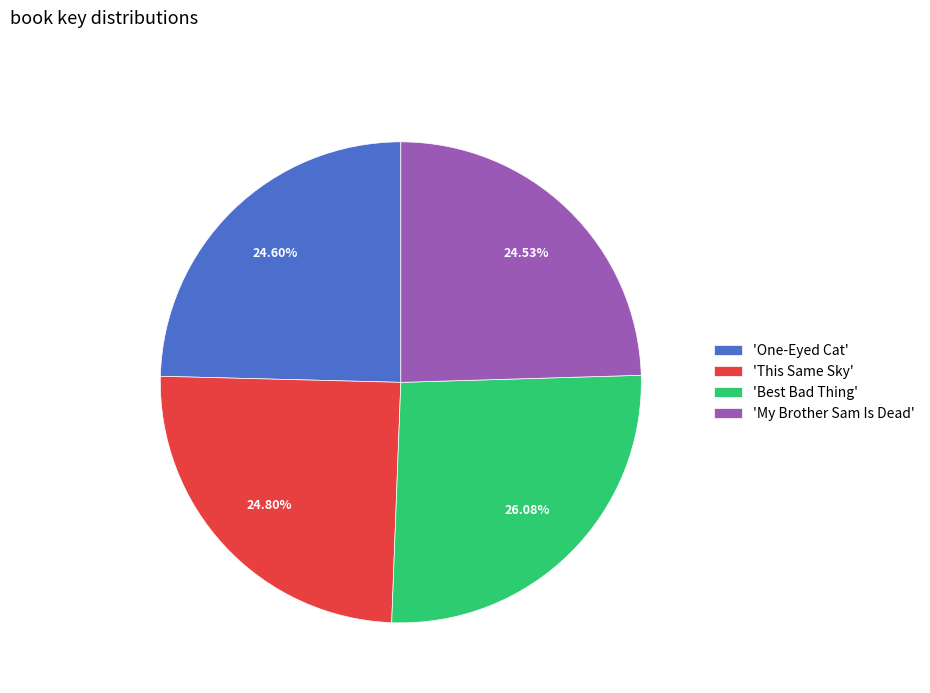

Does 'This Same Sky' account for over 50% of the chart?

No